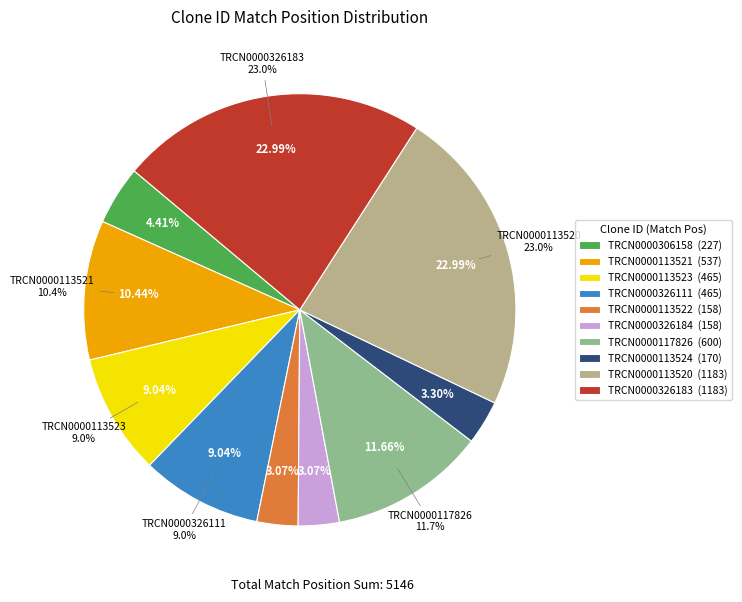

Does any single category account for the majority?

No